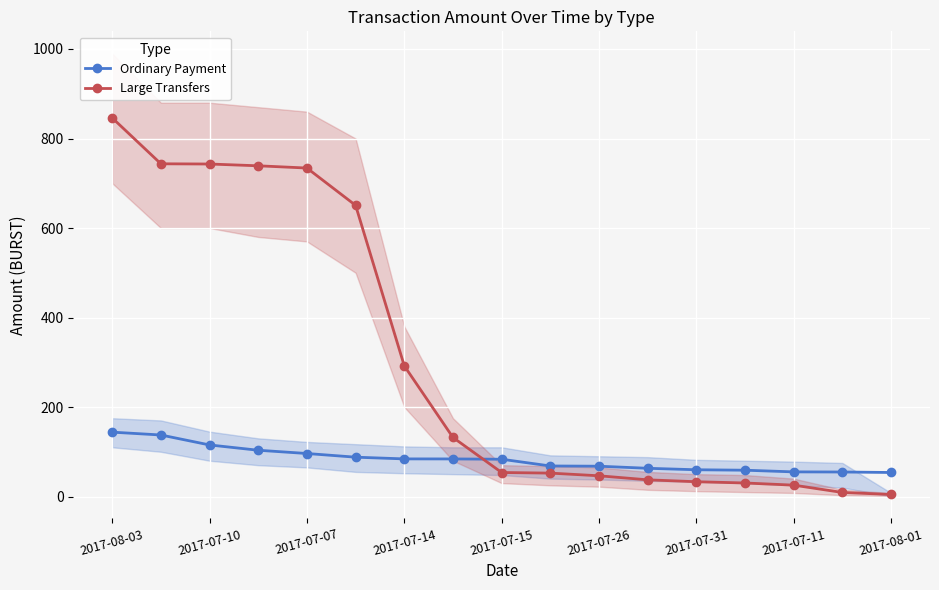

What is the average value of the Ordinary Payment series?

83.3